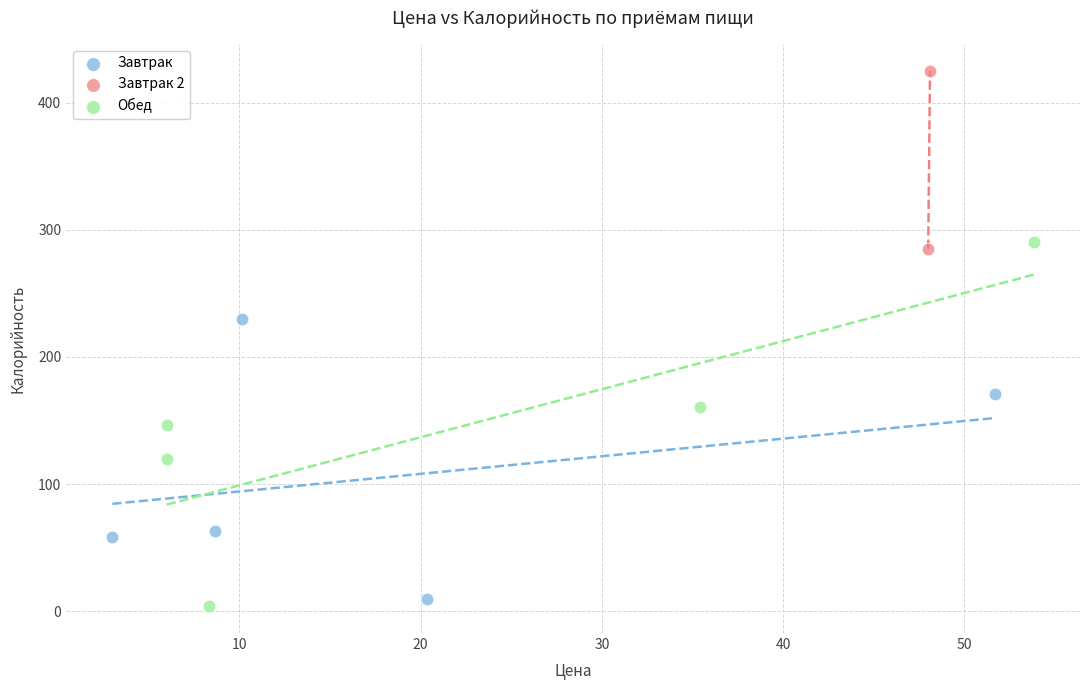

Which series reaches the minimum Y coordinate?

Обед